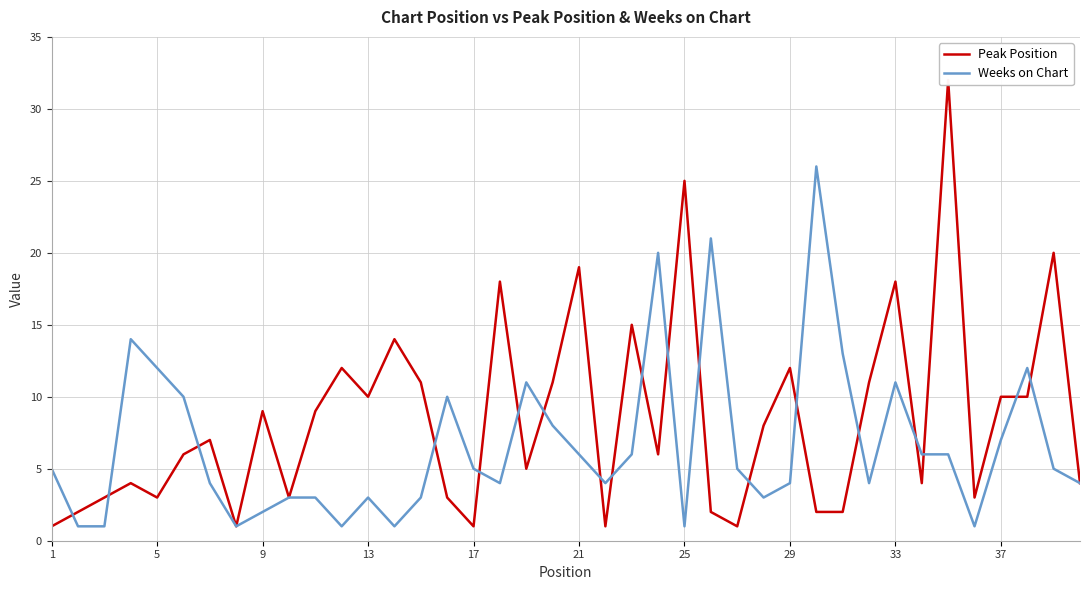

True or false: Weeks on Chart has a value of 1 at 17.

False